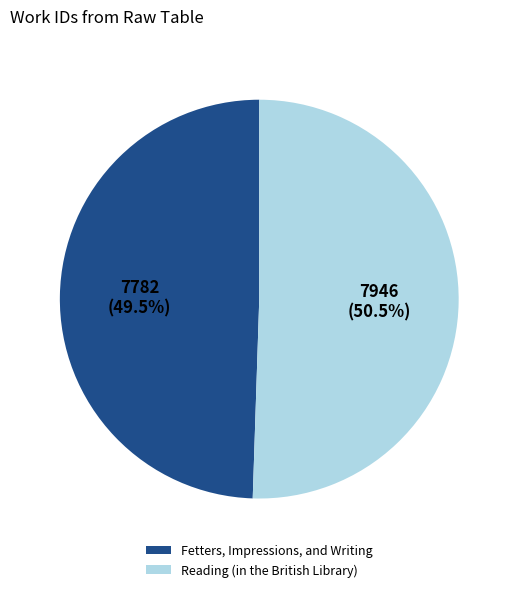

Rank the categories by value from highest to lowest.

Reading (in the British Library), Fetters, Impressions, and Writing